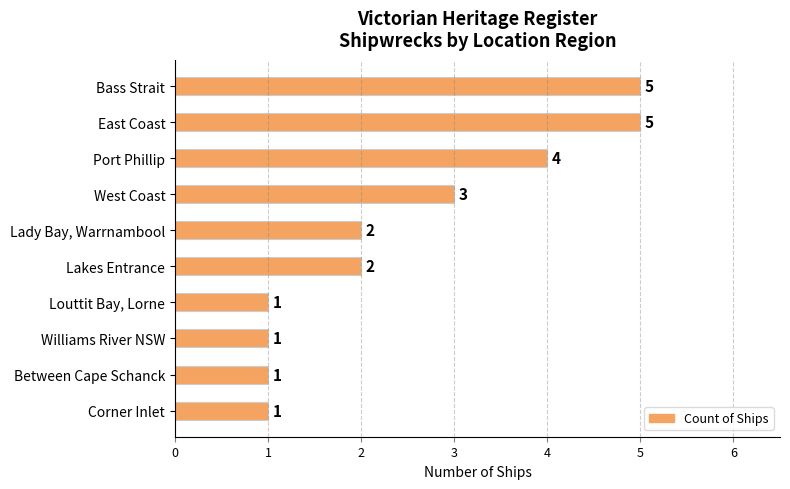

Reading top to bottom, transcribe all the data shown in this chart.

5	5	4	3	2	2	1	1	1	1